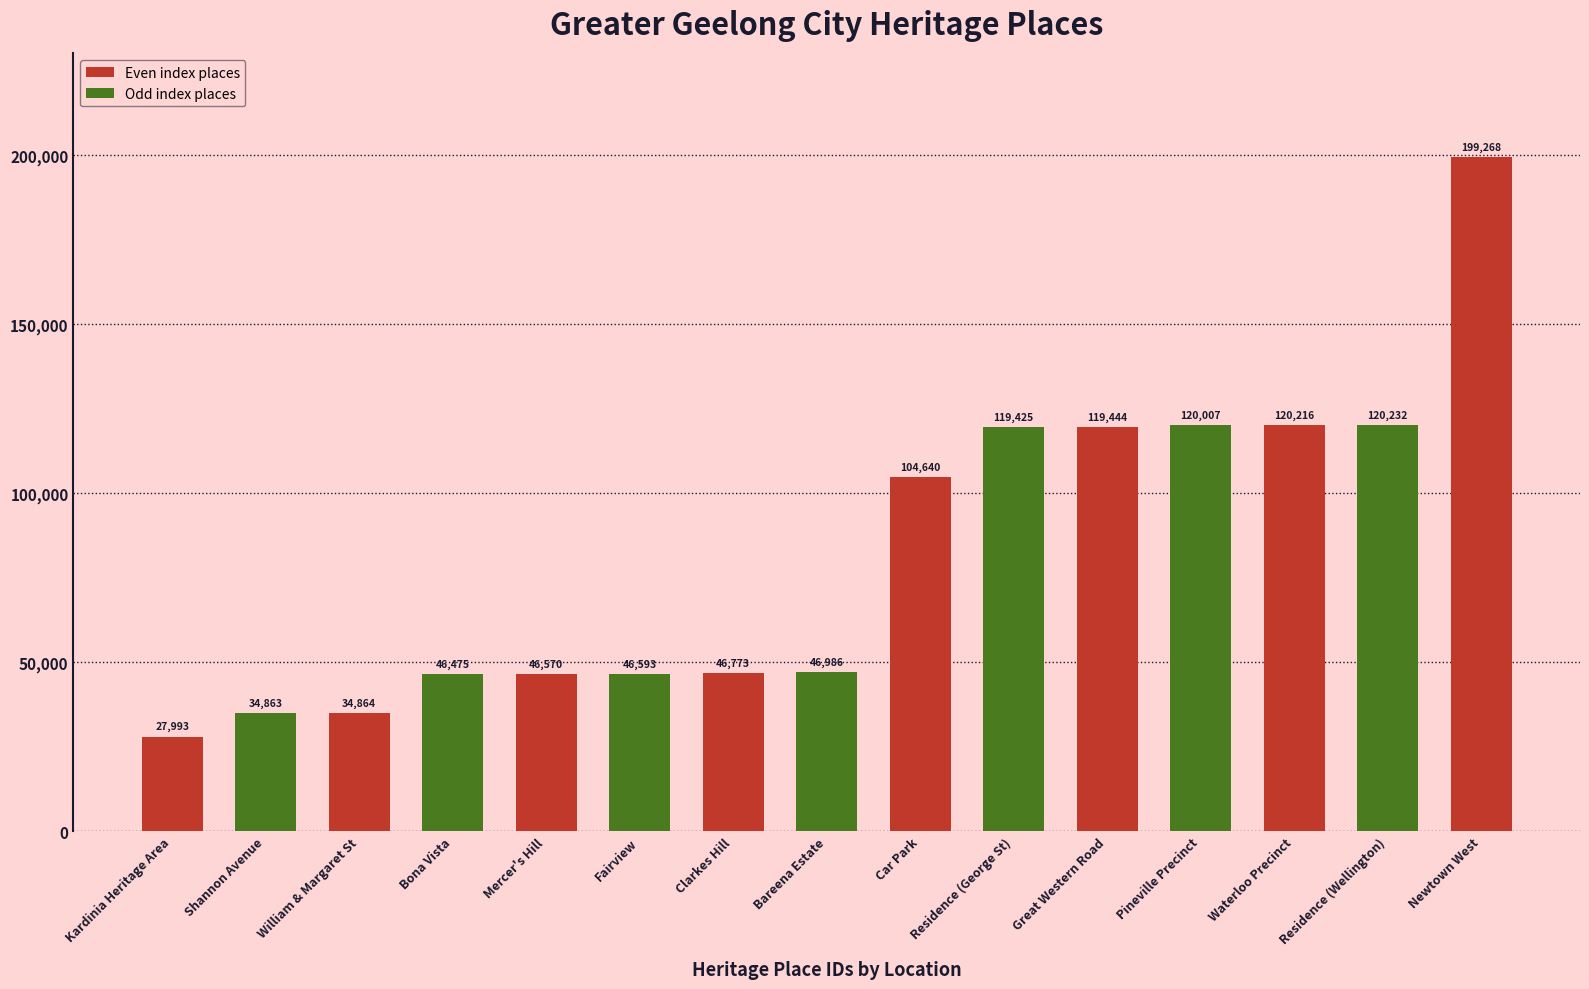

Between Great Western Road and Residence (Wellington), which is larger?

Residence (Wellington)